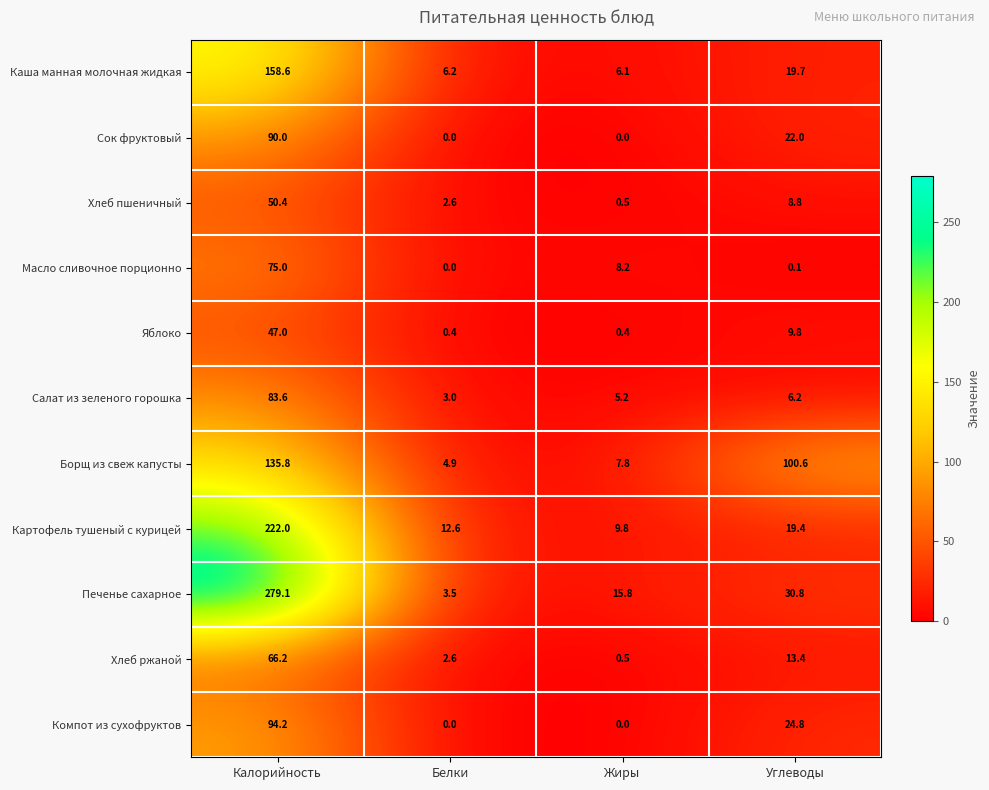

At how many categories does at least one series exceed 254?

1